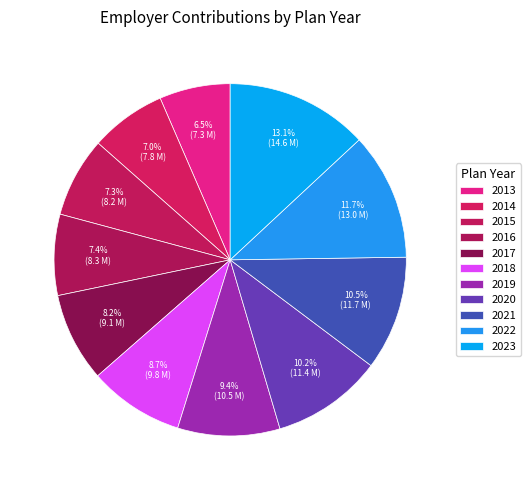

Does 2014 represent more than half of the total?

No